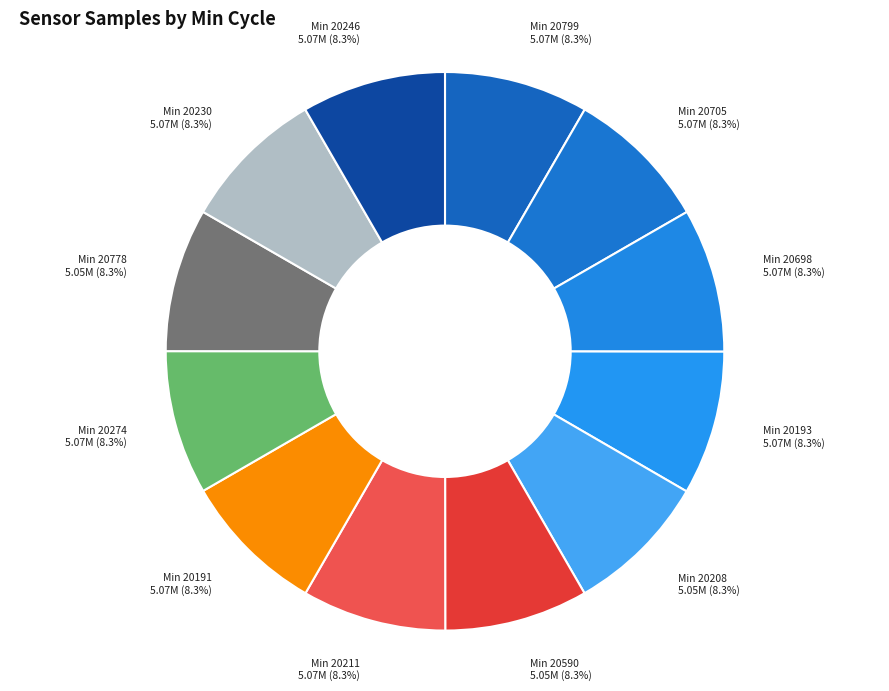

Is the sum of Min 20230 5.07M (8.3%) and Min 20208 5.05M (8.3%) greater than half?

No